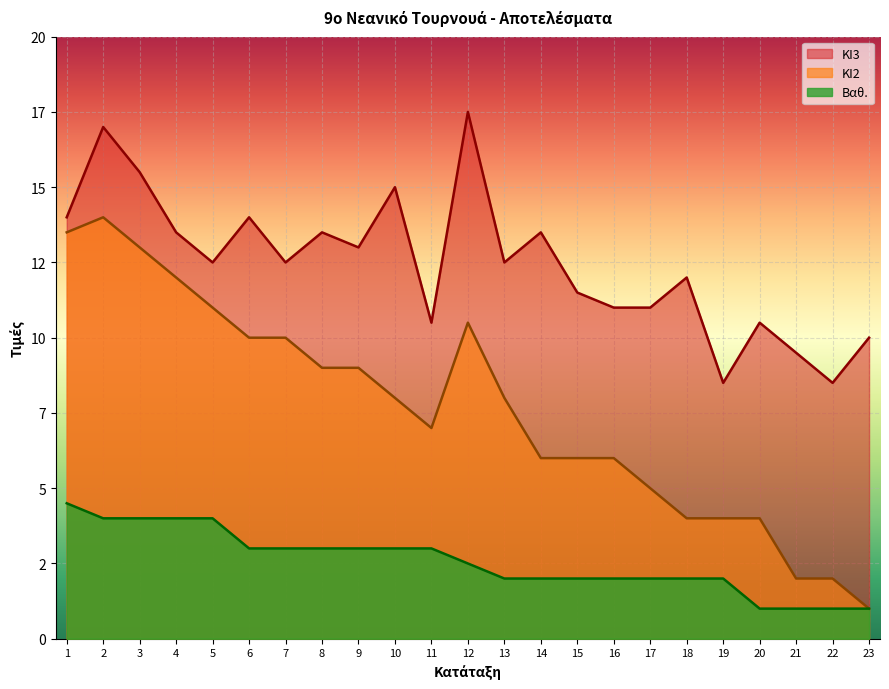

At which label does Βαθ. reach its minimum?

20